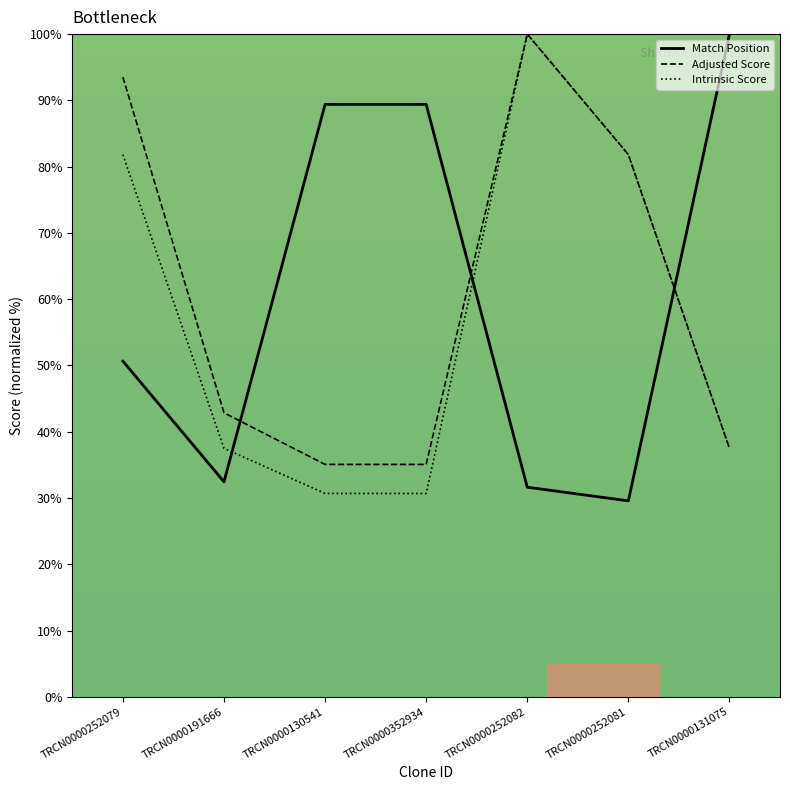

Where does the Match Position series first go above 50?

TRCN0000252079